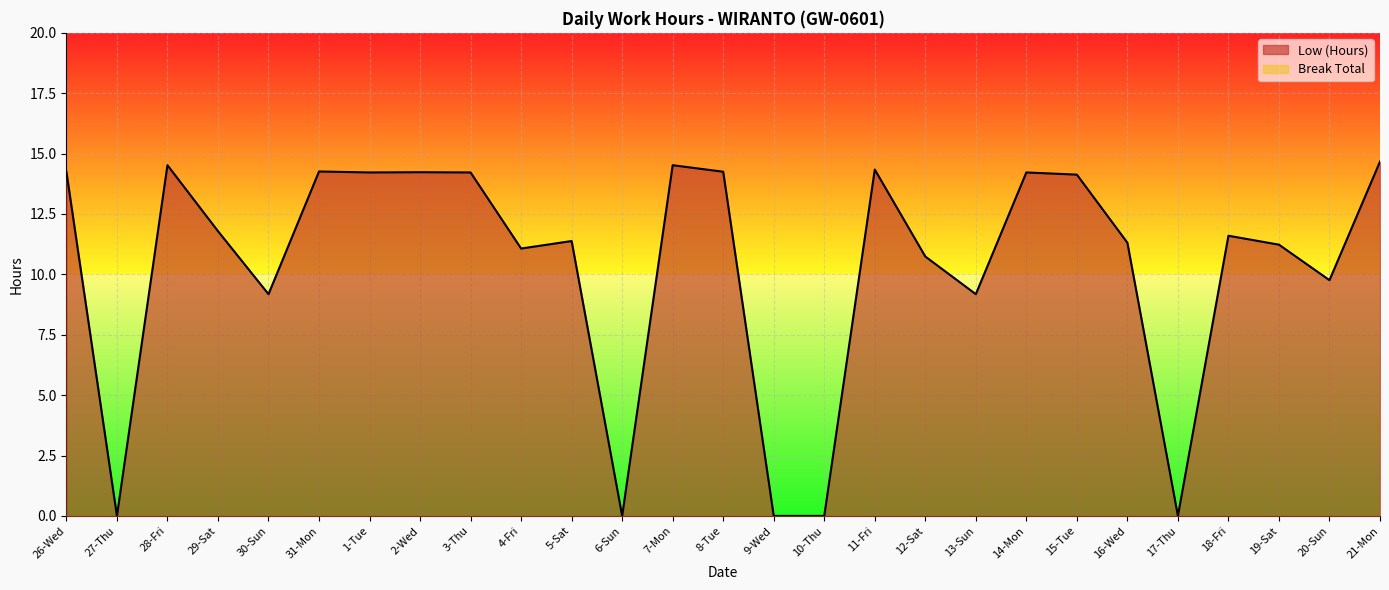

What is the change in value from 2-Wed to 18-Fri?

-2.6